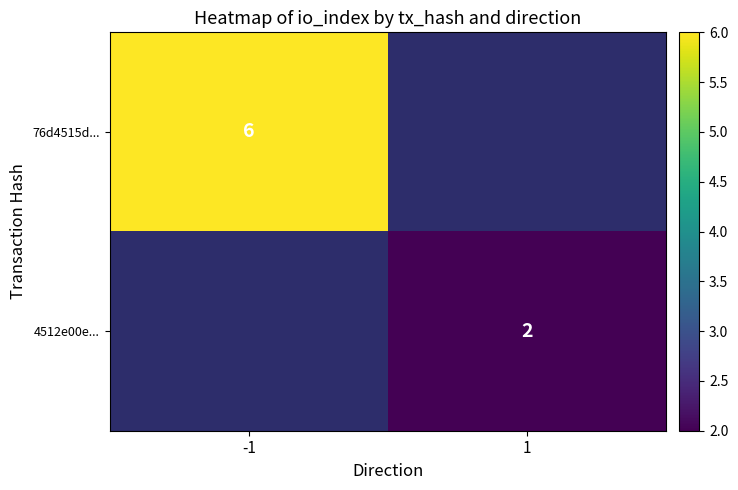

What is the smallest value displayed?

2.0